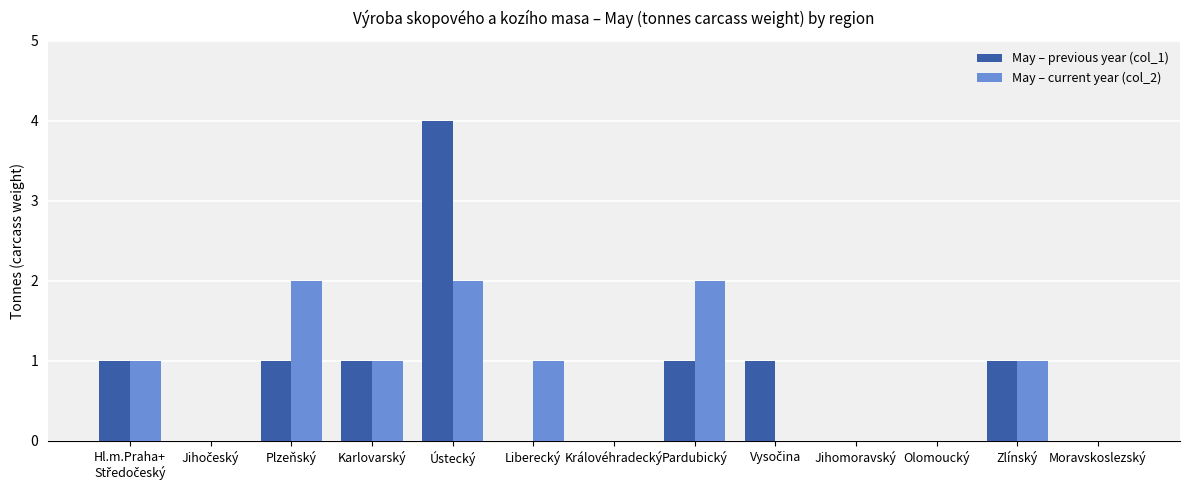

Reading left to right, list all the values displayed in this chart.

May – previous year (col_1): 1	0	1	1	4	0	0	1	1	0	0	1	0
May – current year (col_2): 1	0	2	1	2	1	0	2	0	0	0	1	0